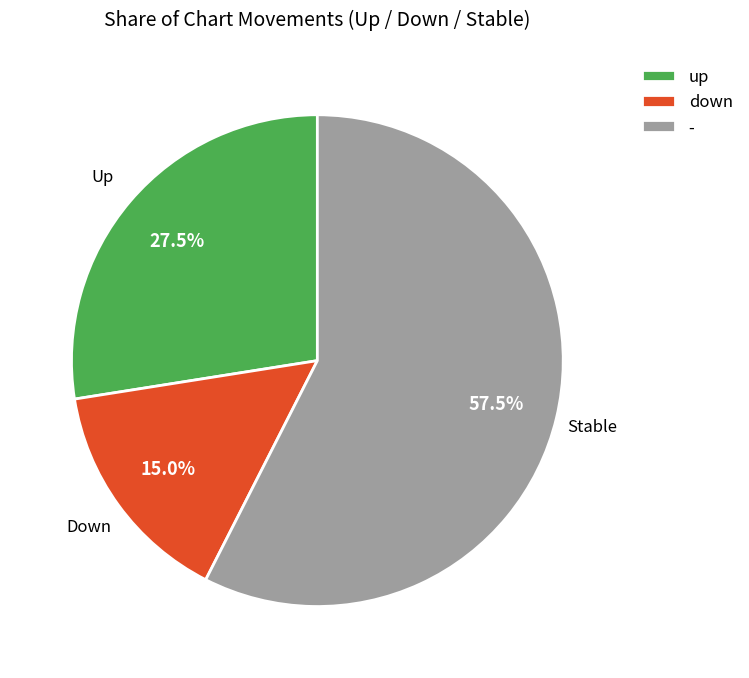

What is the total percentage of down and up?

42.5%